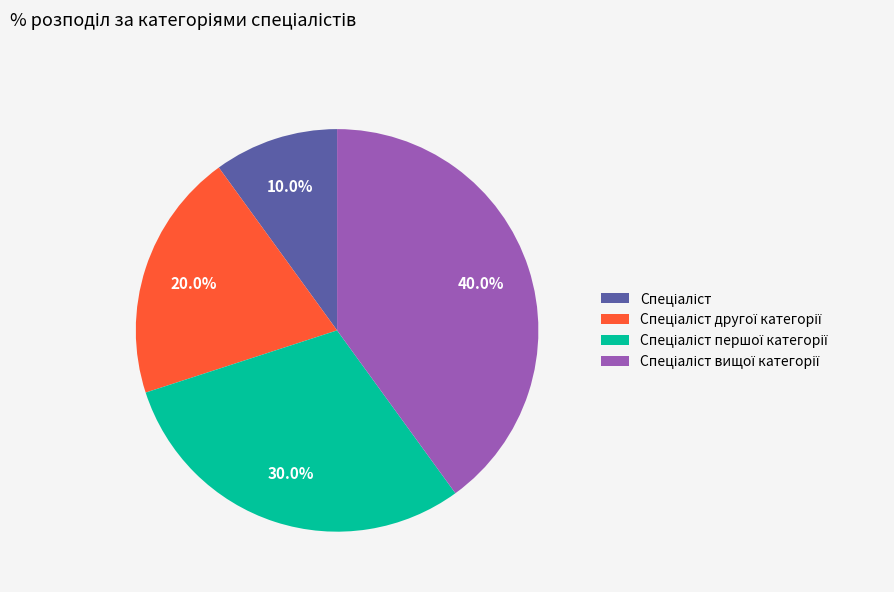

Does any single category account for the majority?

No